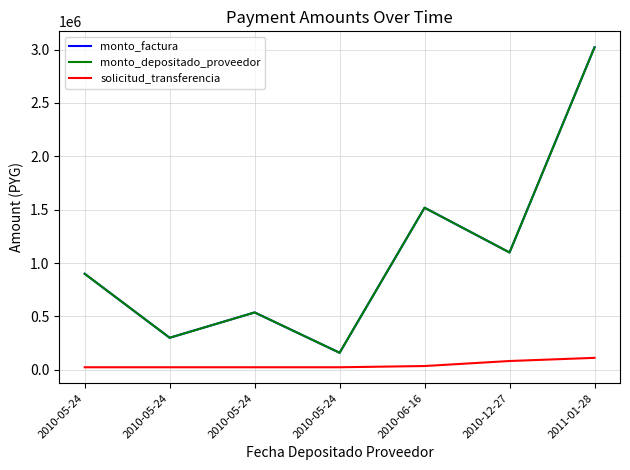

Rank the series by their maximum value, from highest to lowest.

monto_factura, monto_depositado_proveedor, solicitud_transferencia